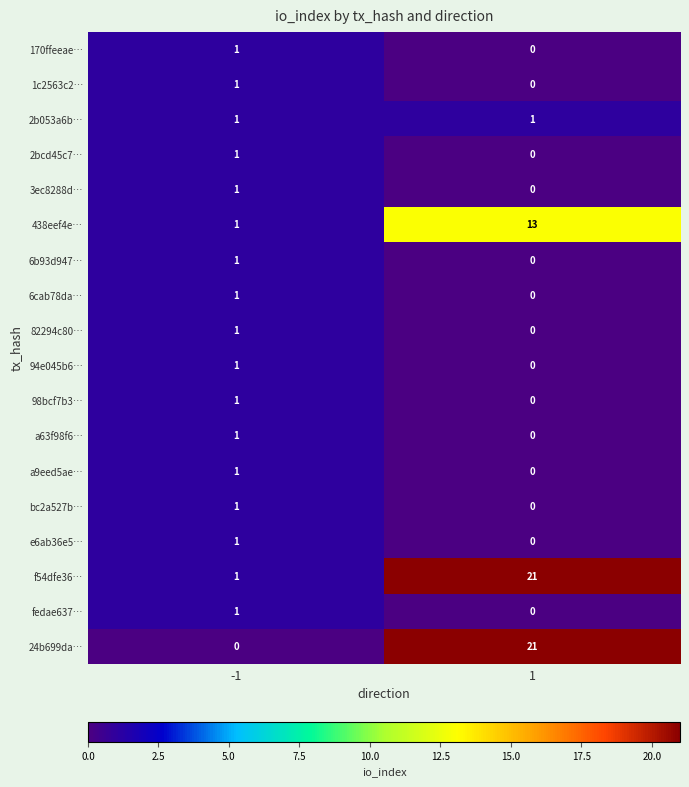

List the labels in order of 24b699da… value, largest first.

1, -1